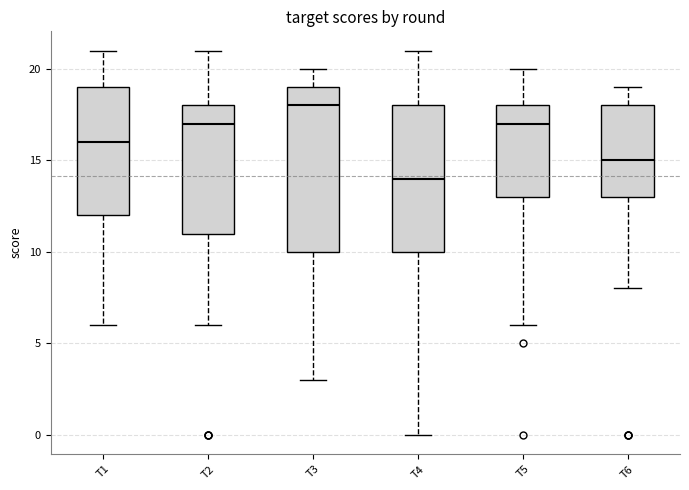

Where is the upper edge of the box for T4 on the y-axis? The values are not printed on the chart, so give them approximately, as read against the axis.

18